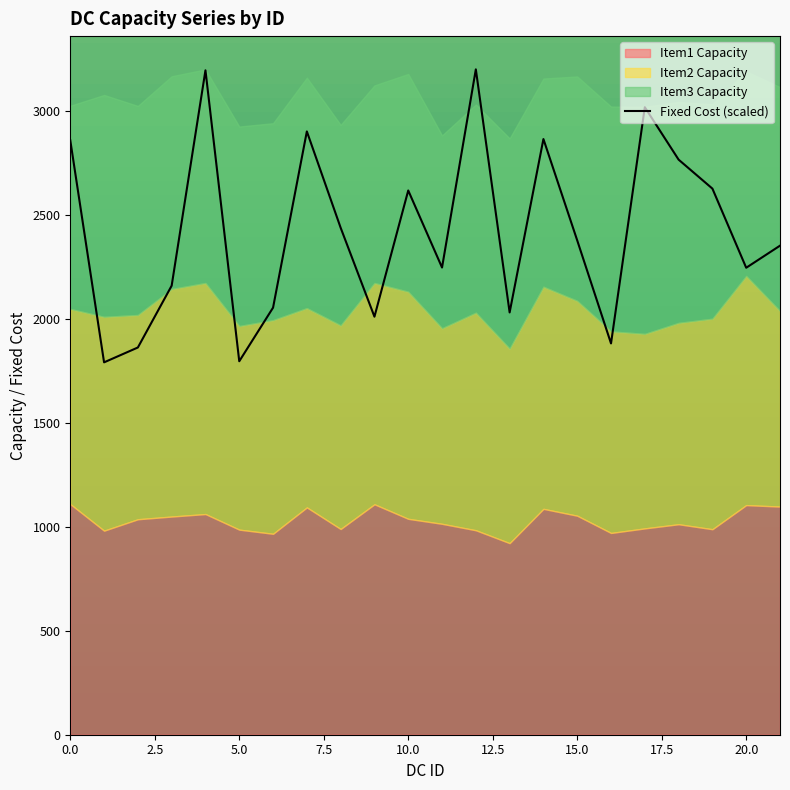

What is the highest value of the Fixed Cost (scaled) series?

3202.0